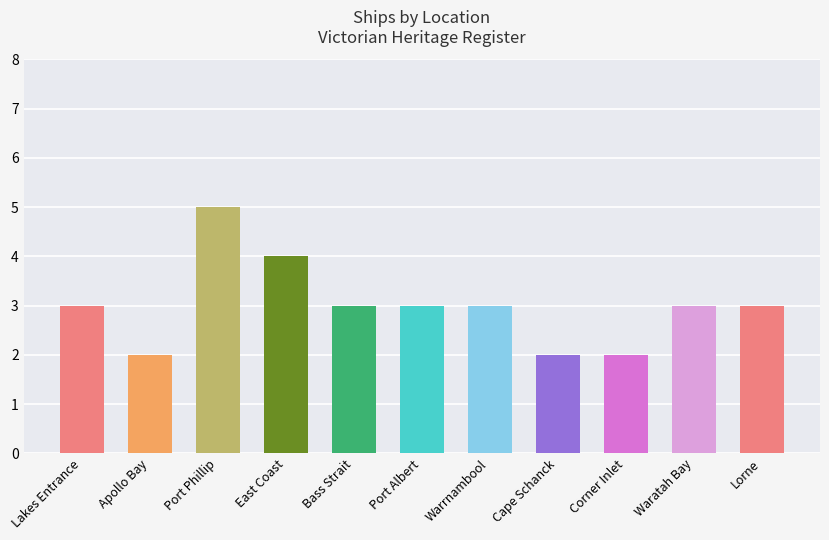

What is the label of the 2nd bar from the right?

Waratah Bay